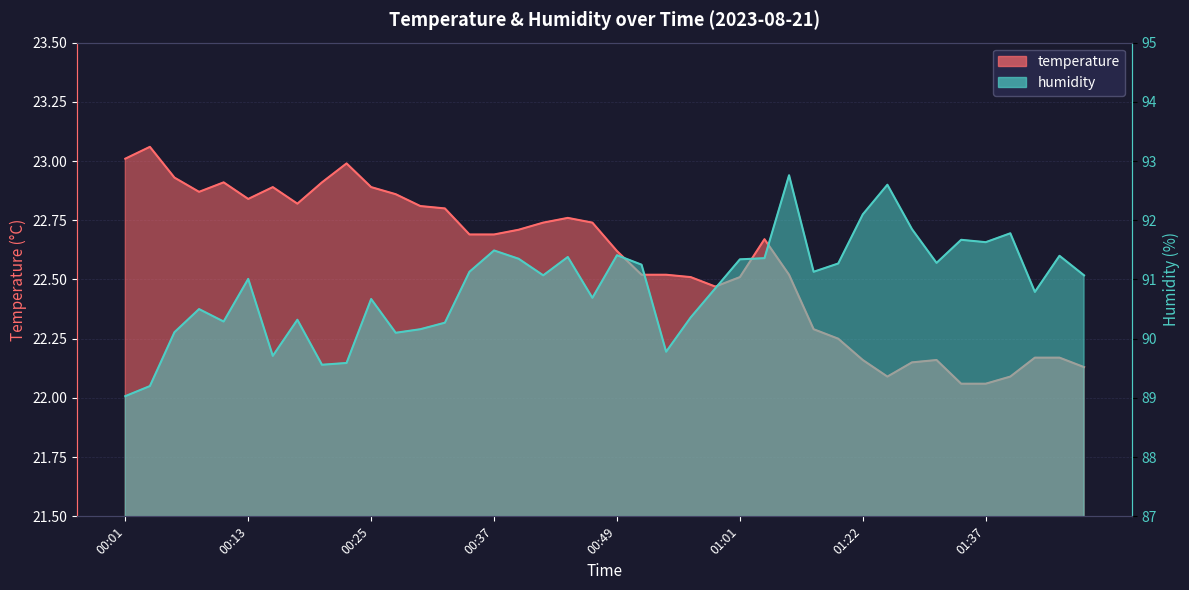

What is the lowest value of the humidity series?

89.0